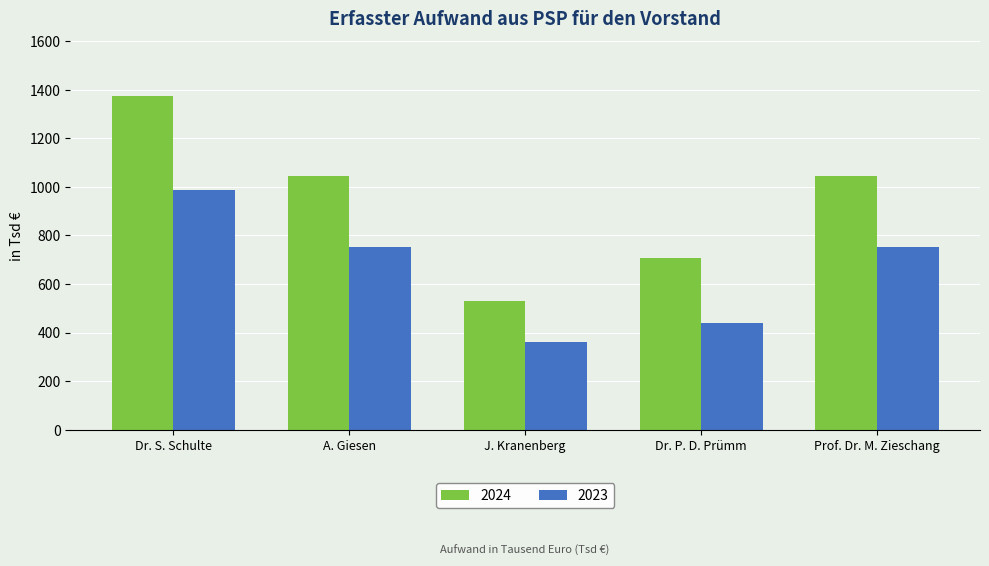

What is the label of the 4th bar from the right?

A. Giesen